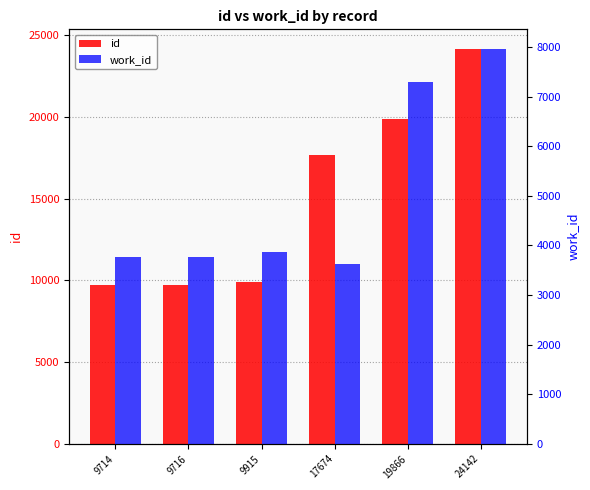

What is the total value across all series at 9915?

13778